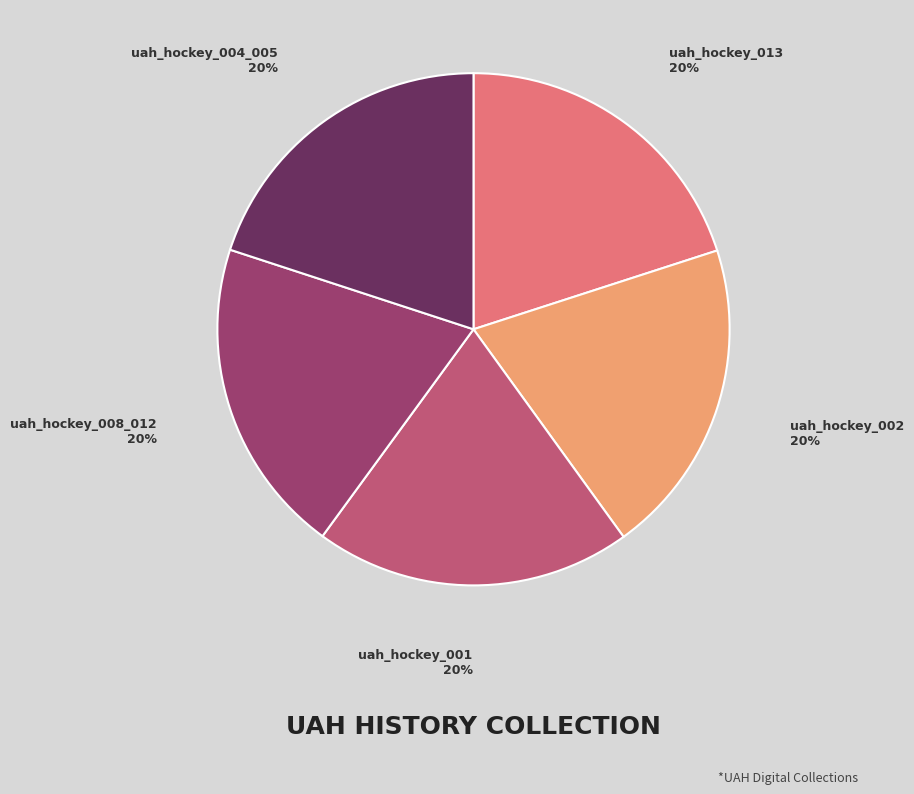

Is there a majority slice in this chart?

No